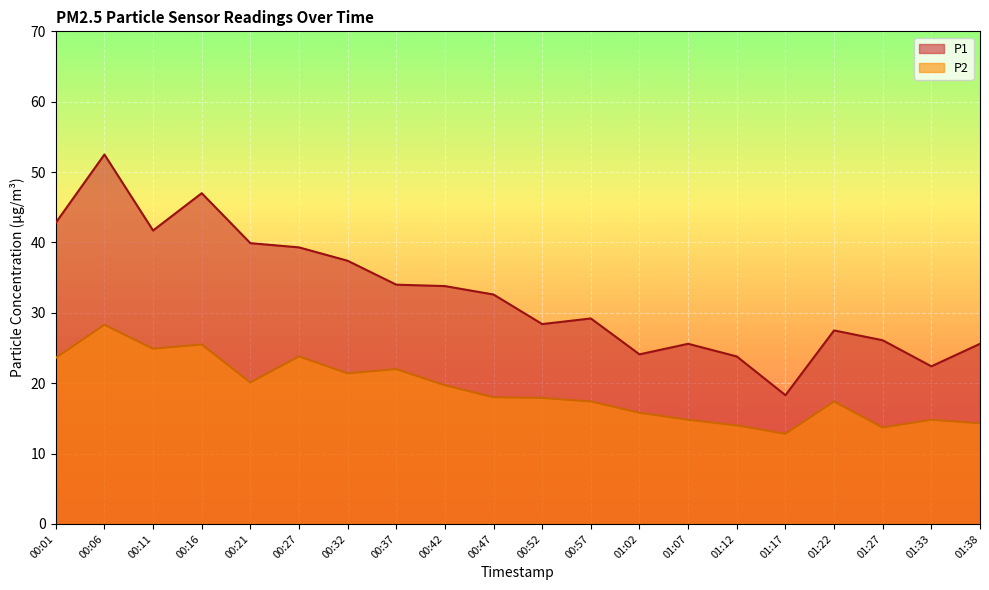

What is the difference between the maximum and minimum values in the P1 series?

34.2